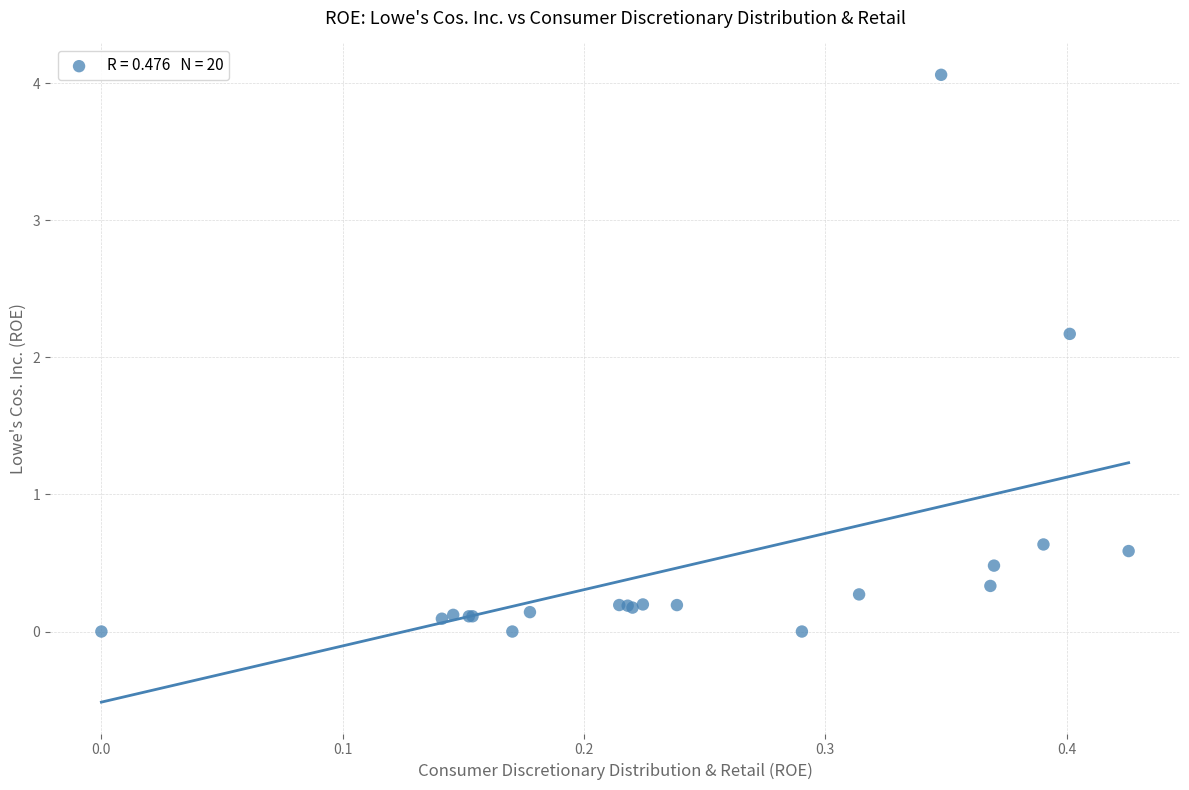

What Y value in the scatter plot is closest to 2?

2.2